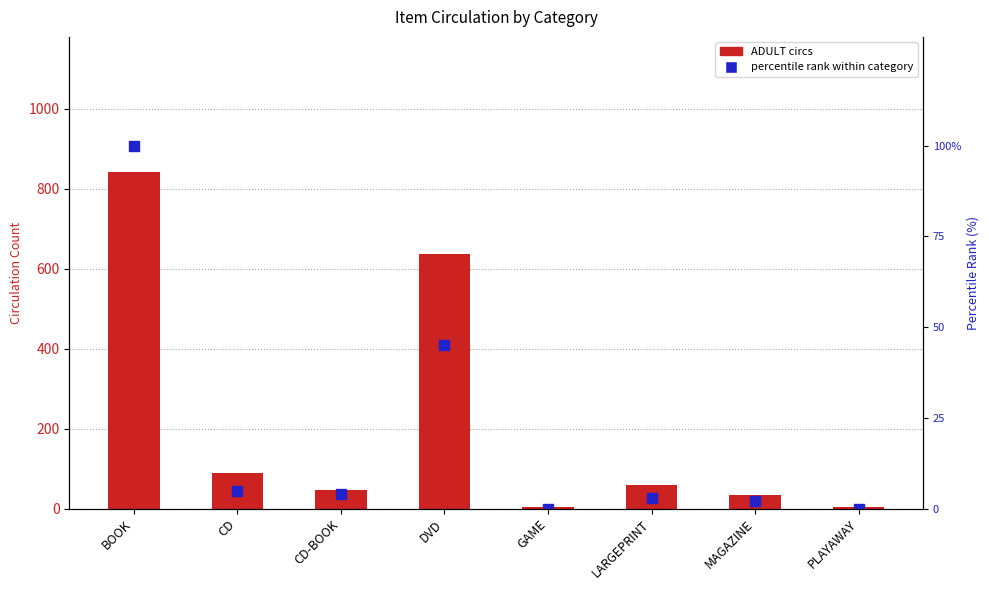

What is the label of the 3rd bar from the left?

CD-BOOK